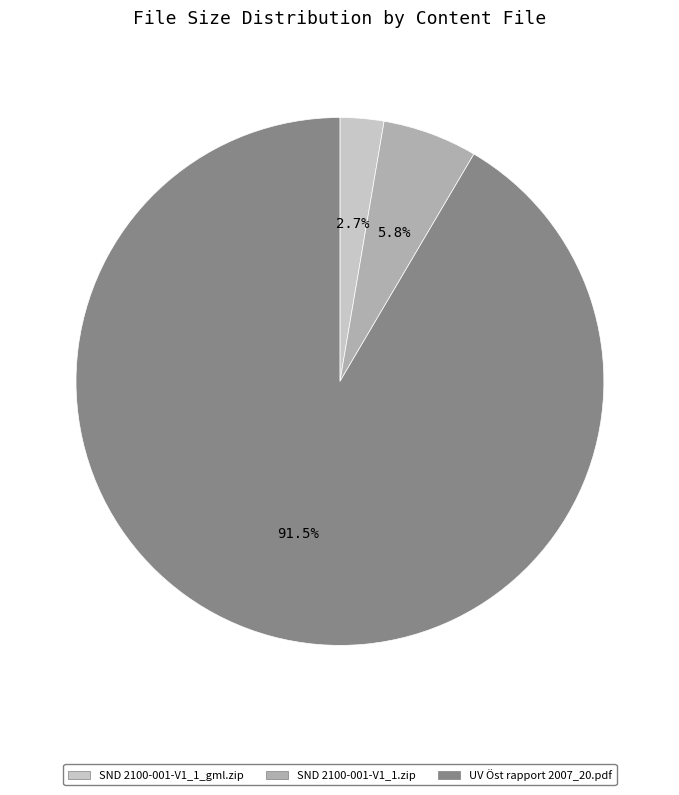

Is it true that SND 2100-001-V1_1.zip is 1% of the pie?

False